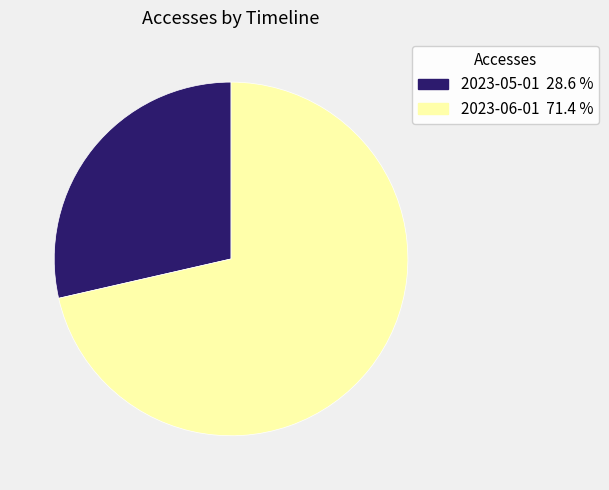

Which category has the smallest portion of the pie?

2023-05-01